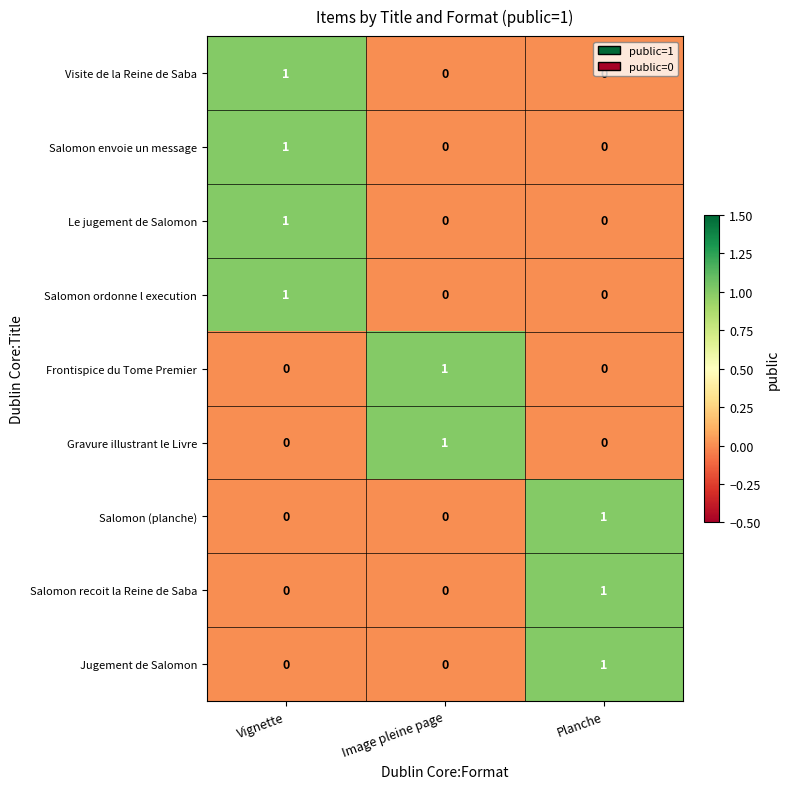

At which category is the sum across all series the highest?

Vignette